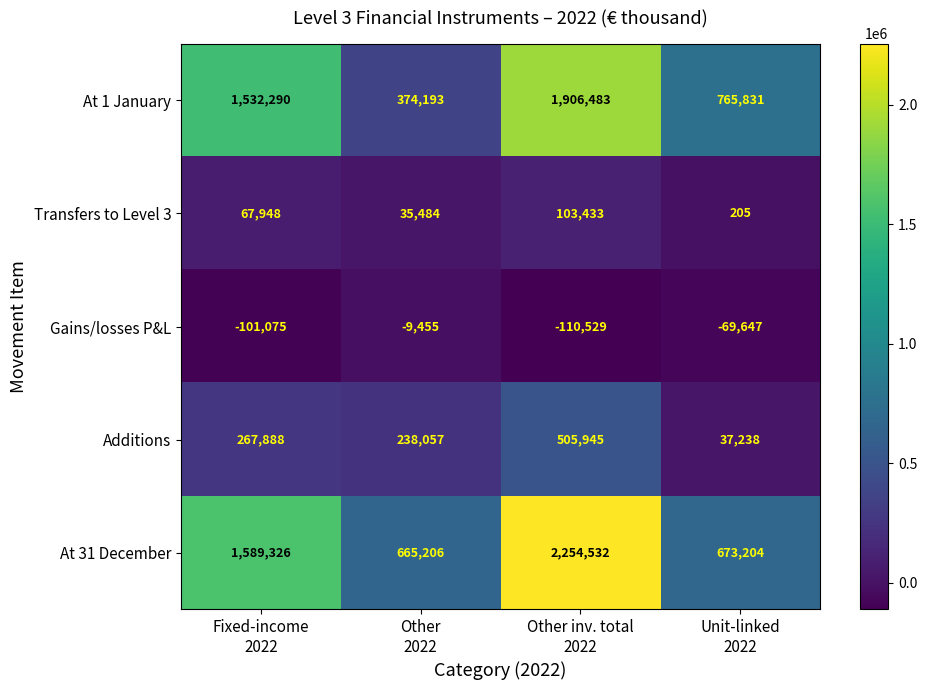

Reading right to left, extract all data points from this chart.

At 1 January: 765831	1906483	374193	1532290
Transfers to Level 3: 205	103433	35484	67948
Gains/losses P&L: -69647	-110529	-9455	-101075
Additions: 37238	505945	238057	267888
At 31 December: 673204	2254532	665206	1589326